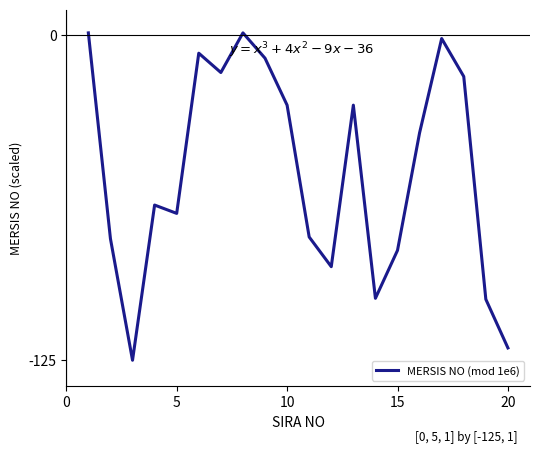

What is the difference between the maximum and second lowest values?

121.3